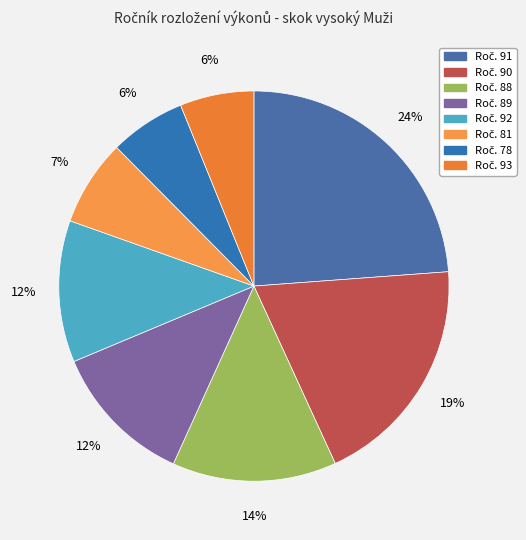

How many slices are in this pie chart?

8